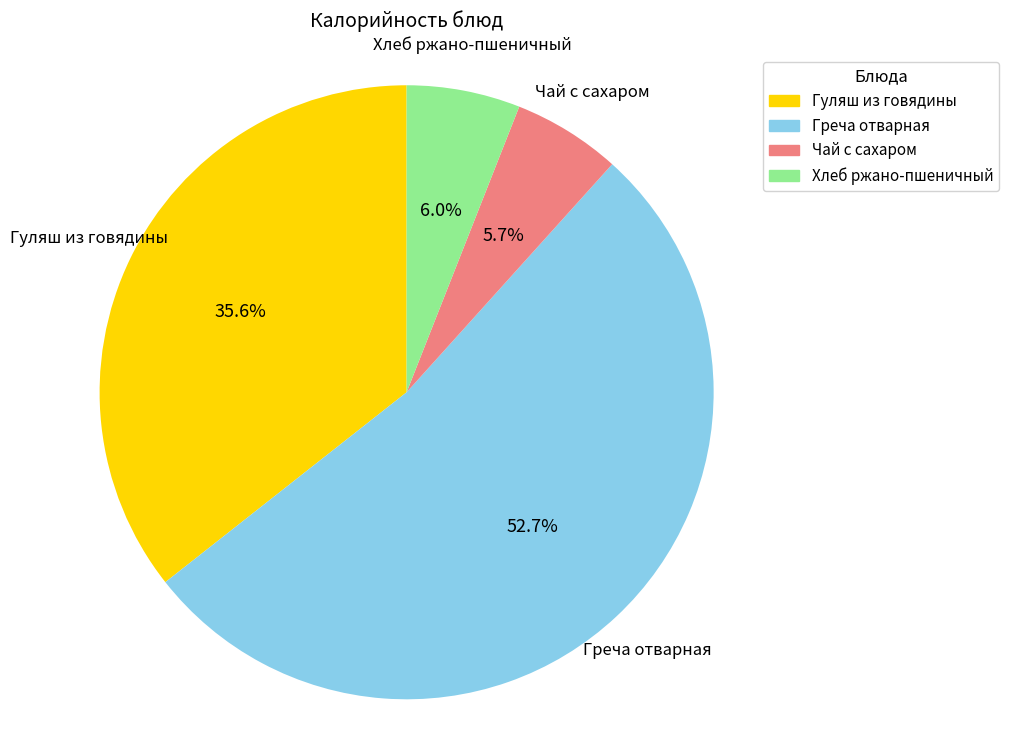

Approximately how many times larger is the value at Чай с сахаром compared to Хлеб ржано-пшеничный?

1.0